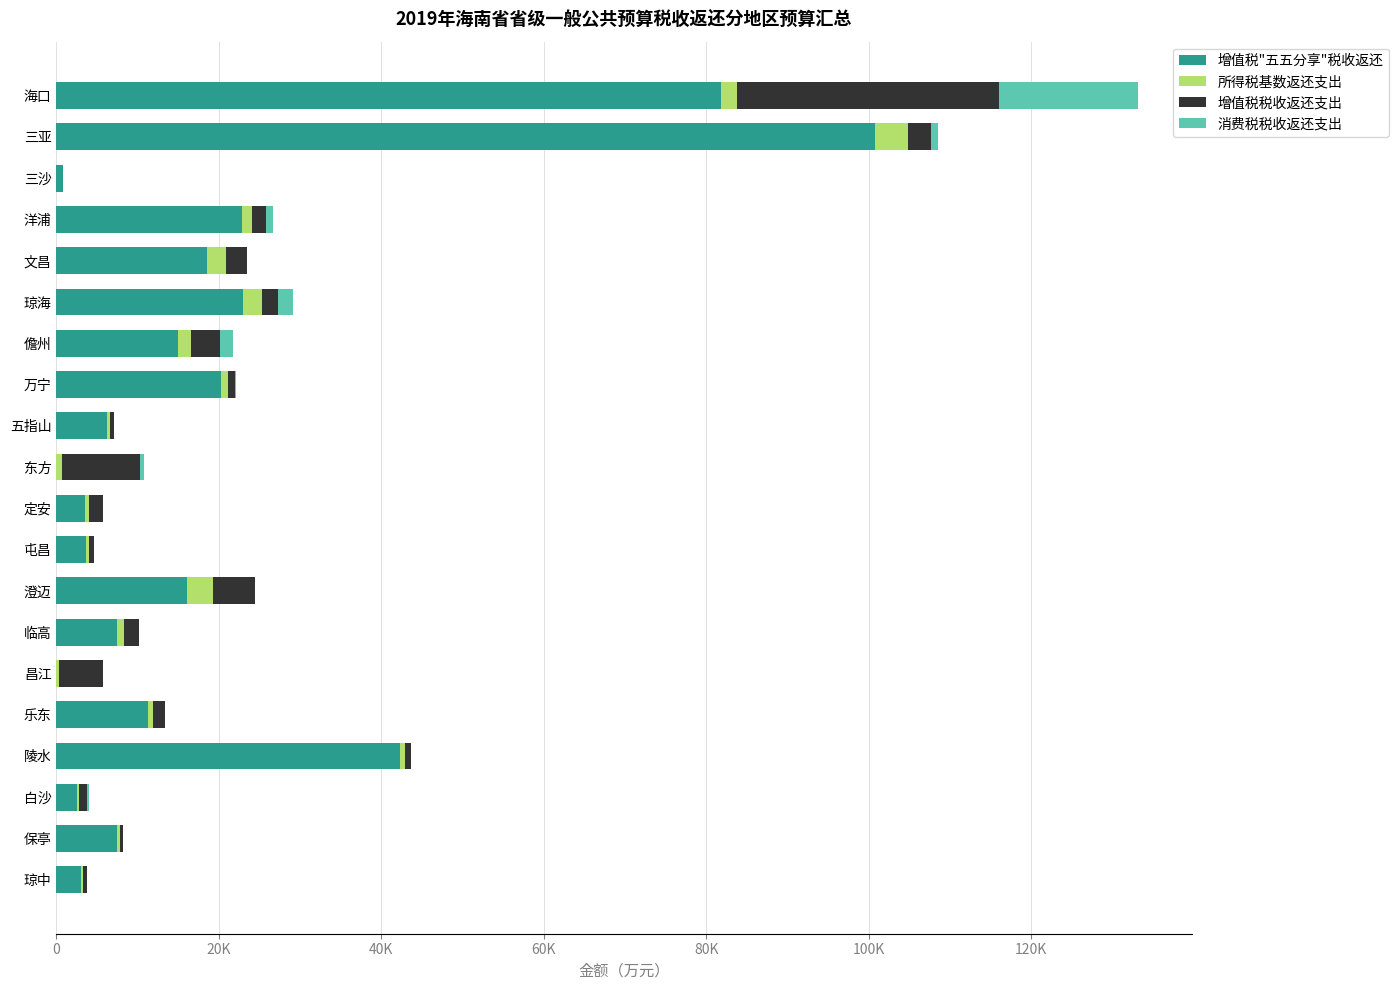

What are all the series names shown in the legend?

增值税"五五分享"税收返还, 所得税基数返还支出, 增值税税收返还支出, 消费税税收返还支出